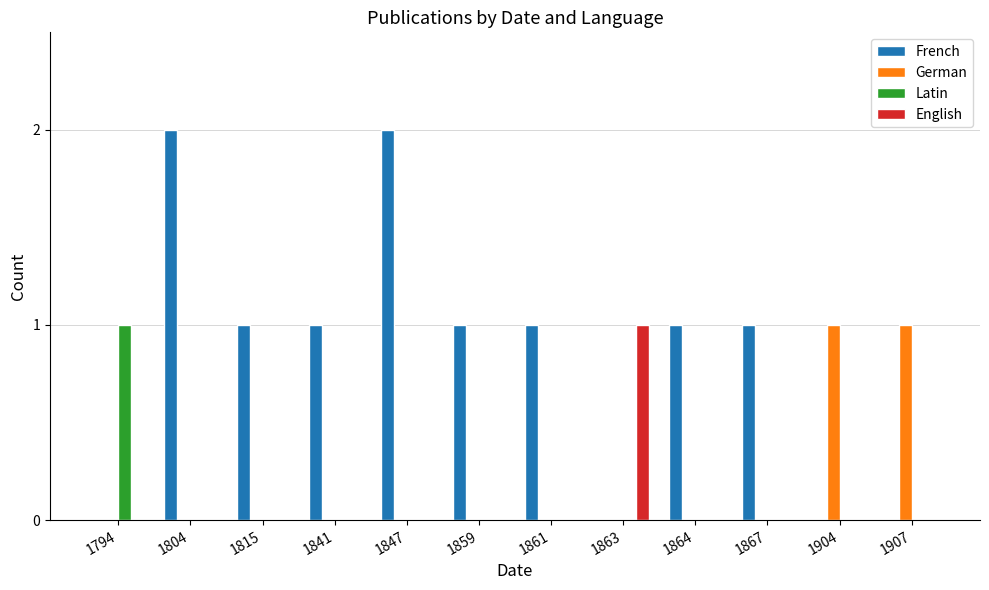

Between 1804 and 1861, which series saw the biggest shift?

French